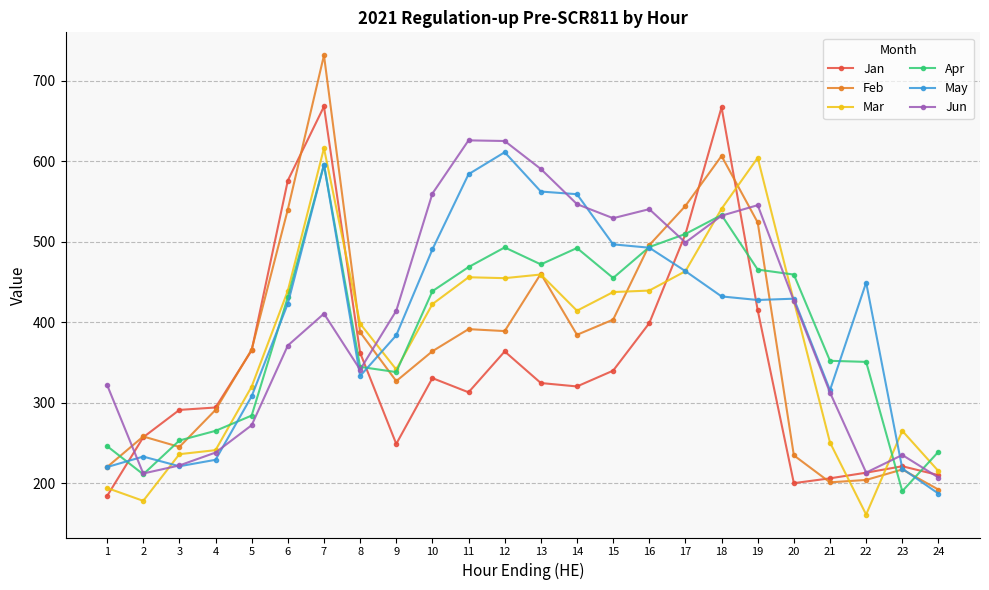

Is this an area chart (filled region under the line)?

No